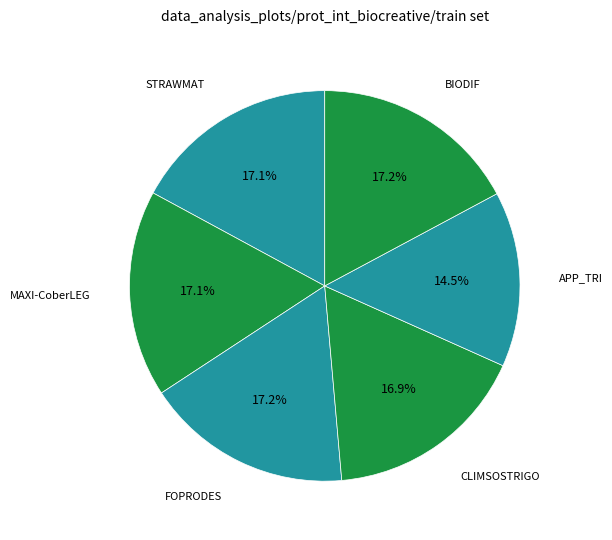

To the nearest percent, what is the difference between the largest and smallest slice percentages?

3%